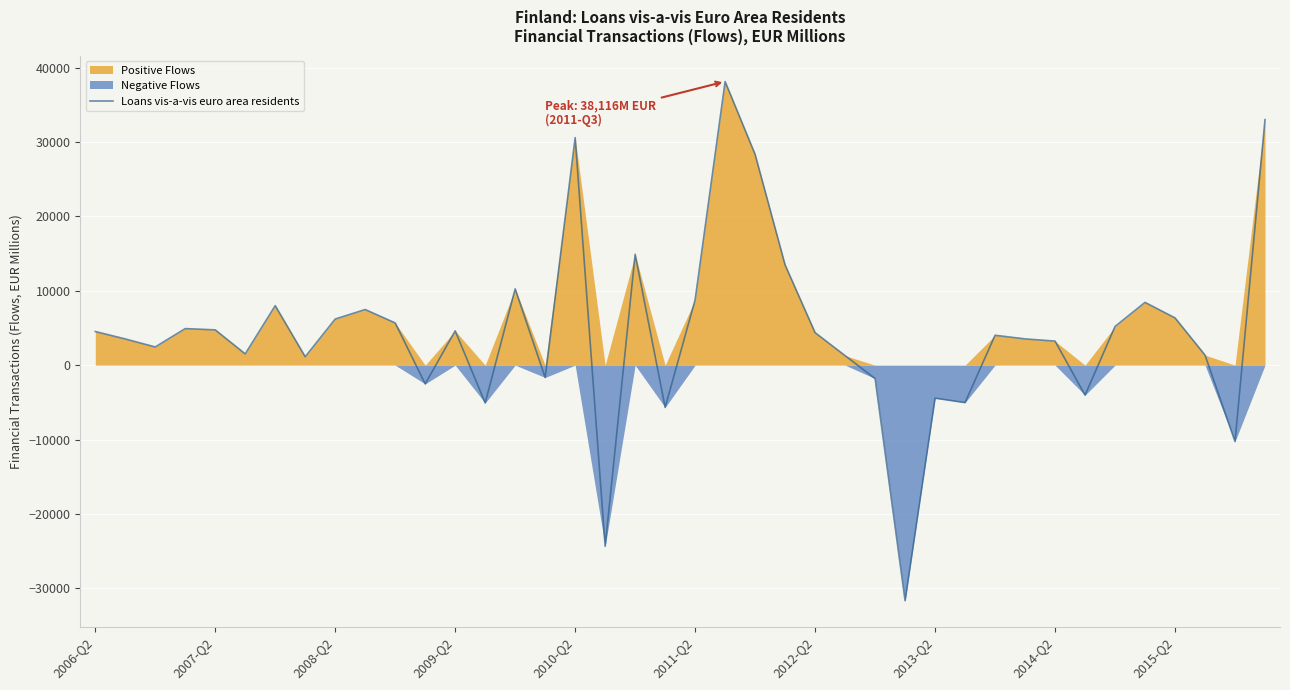

True or false: the data has more than 1 interior local peaks.

True